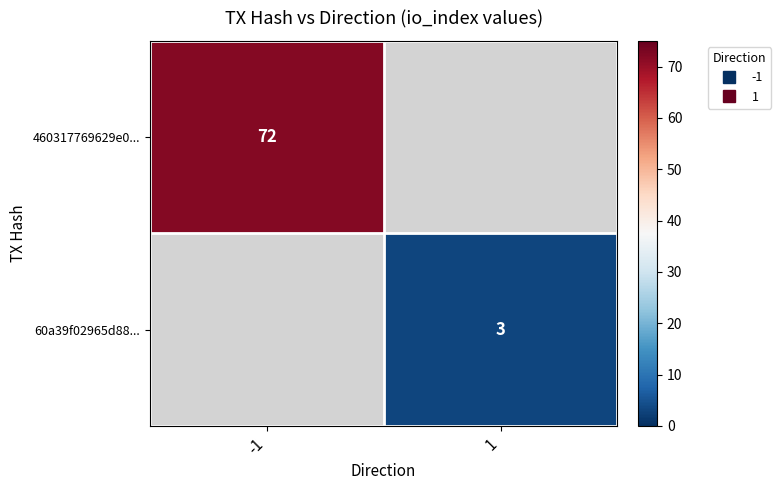

What is the minimum value for 460317769629e0...?

72.0